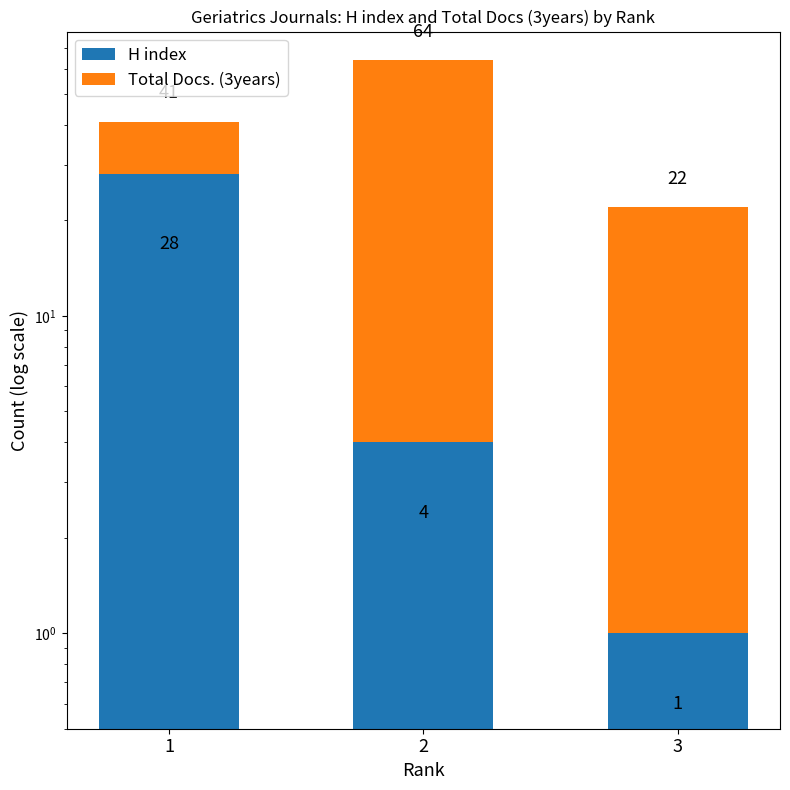

What is the maximum value for Total Docs. (3years)?

60